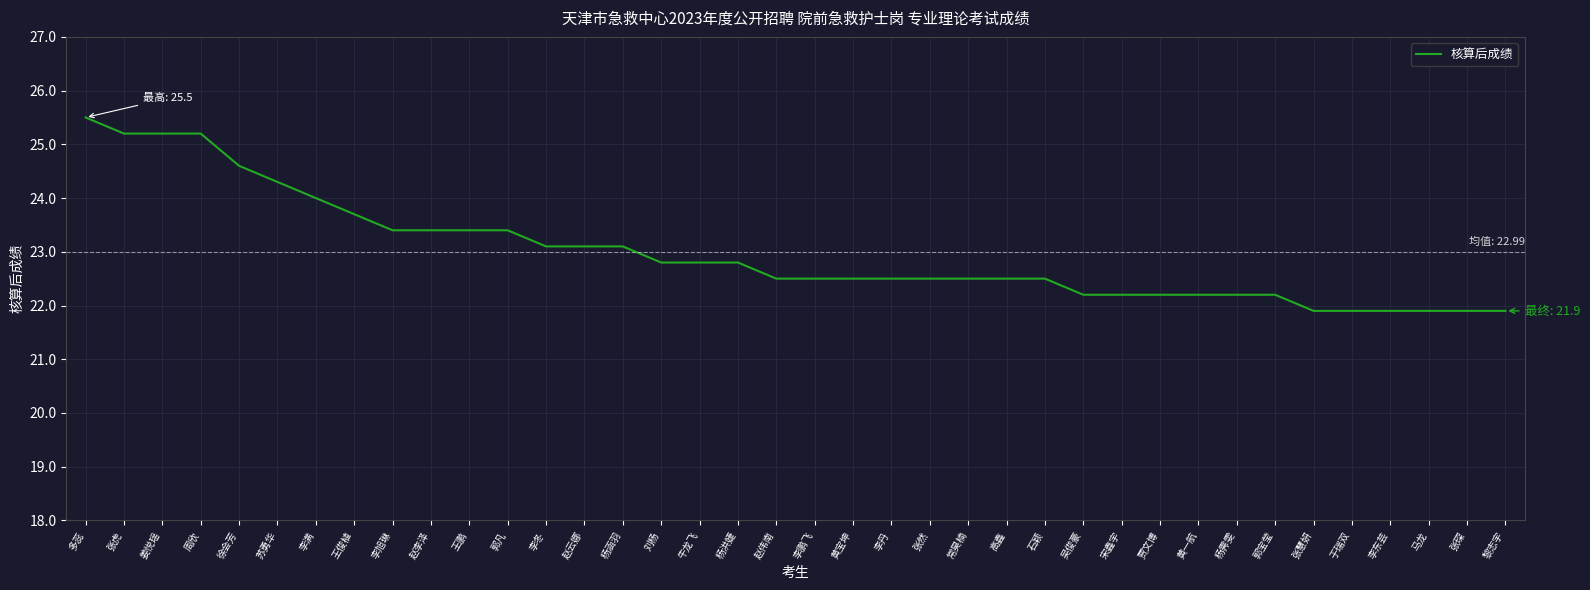

What is the smallest value displayed?

21.9